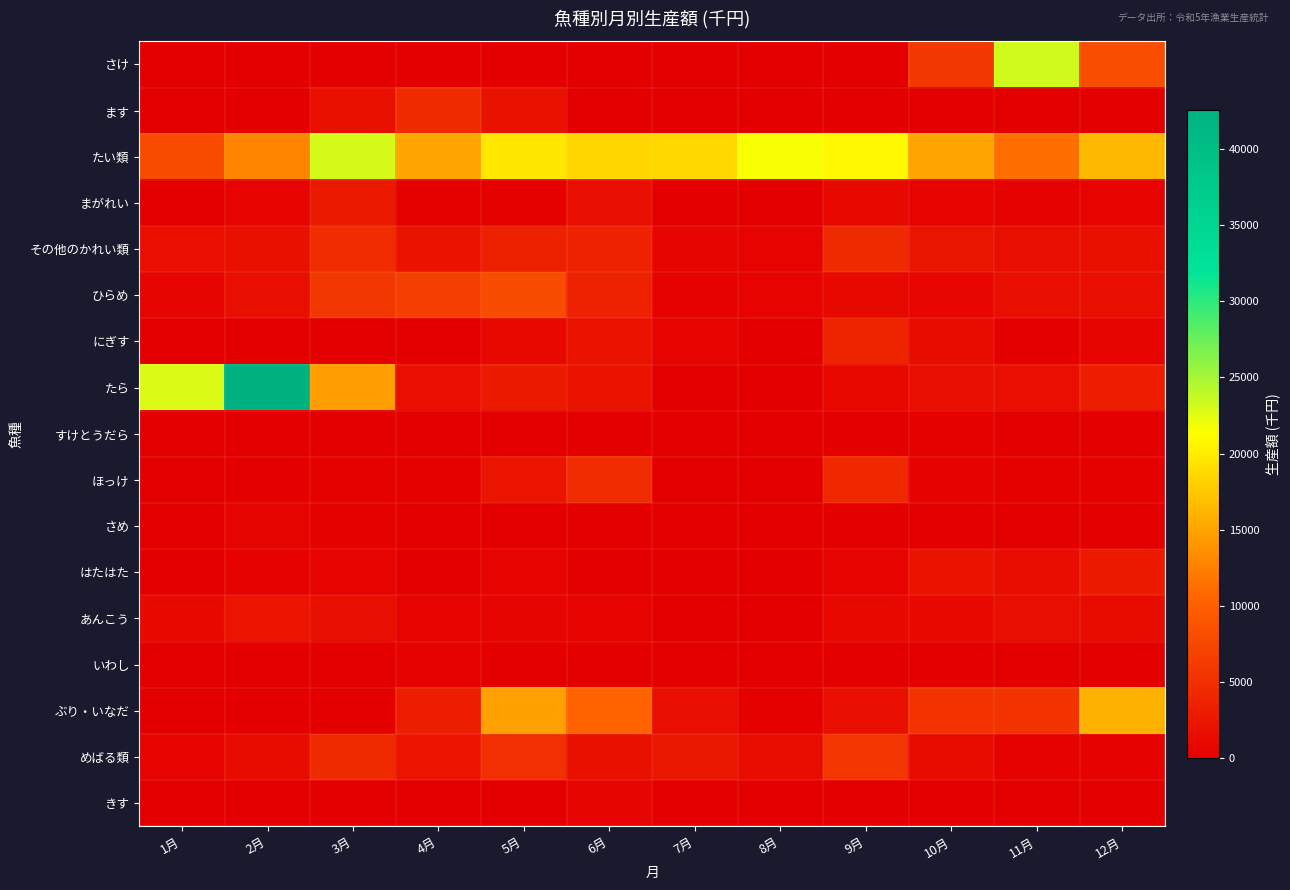

What is the spread (max minus min) of values at 11月?

23262